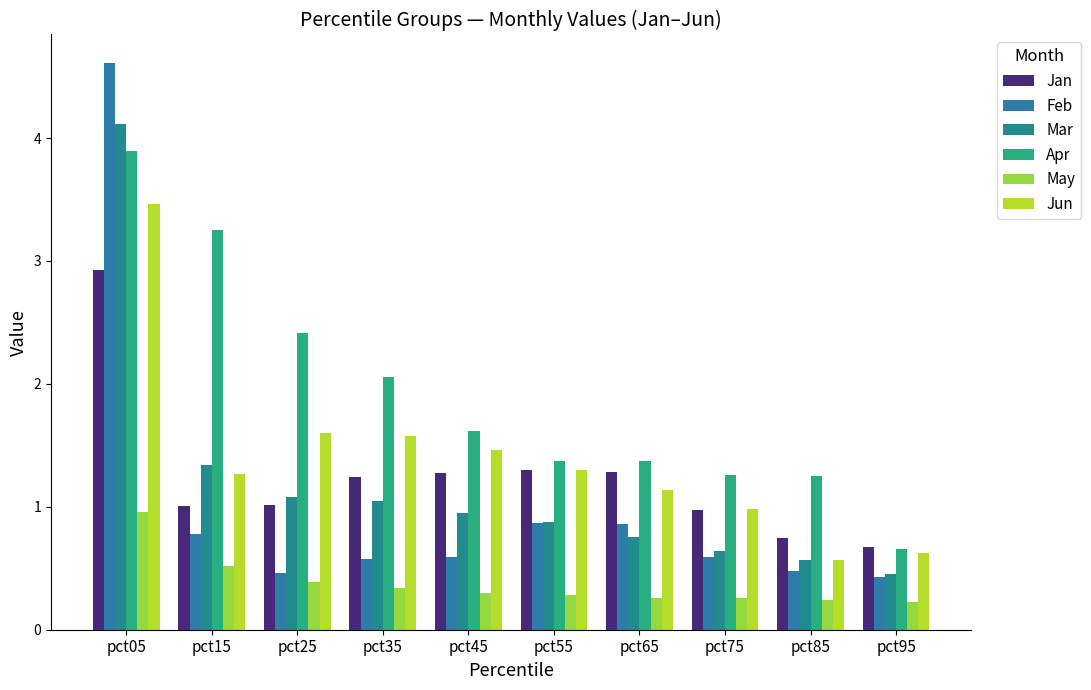

How many bars are there in each group?

6